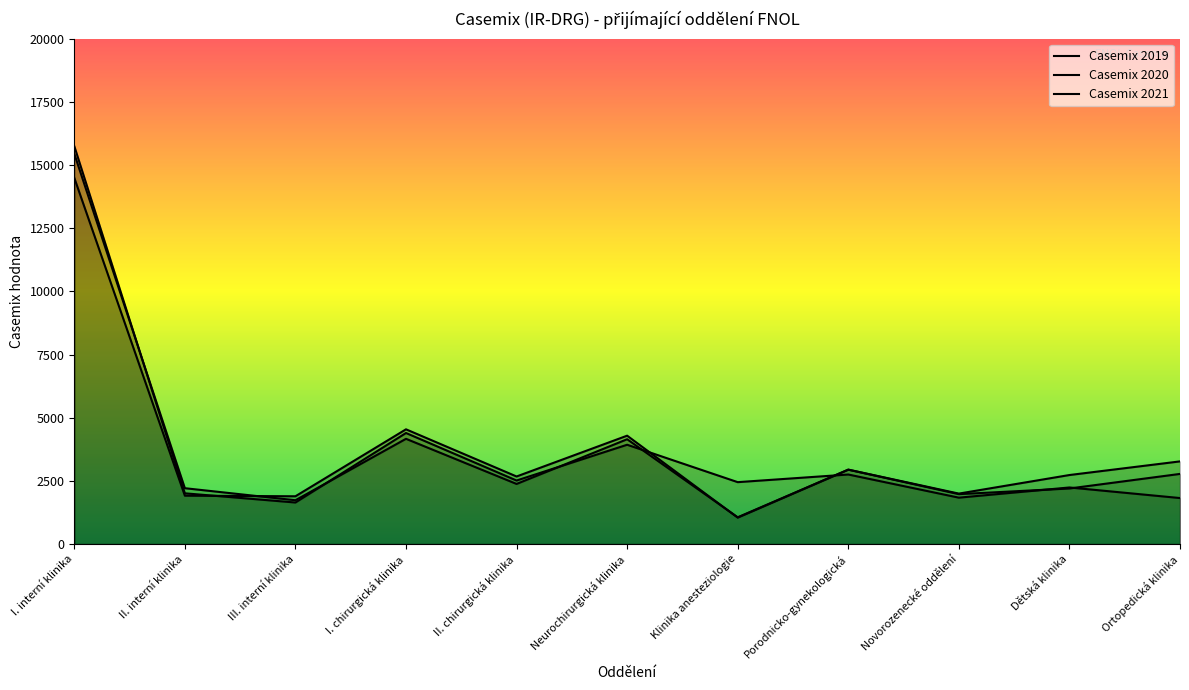

Rank the series at Neurochirurgická klinika from highest to lowest value.

Casemix 2019, Casemix 2020, Casemix 2021